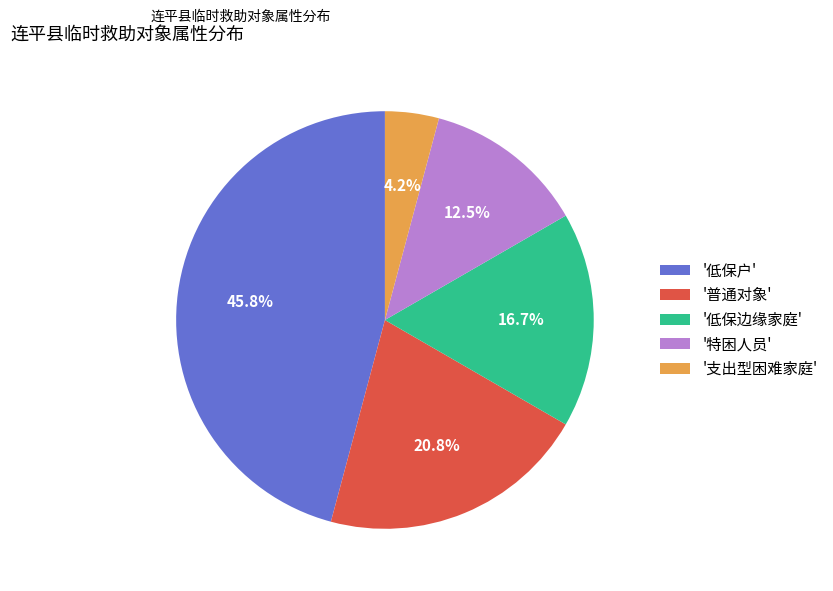

Which has a higher value, '特困人员' or '低保边缘家庭'?

'低保边缘家庭'